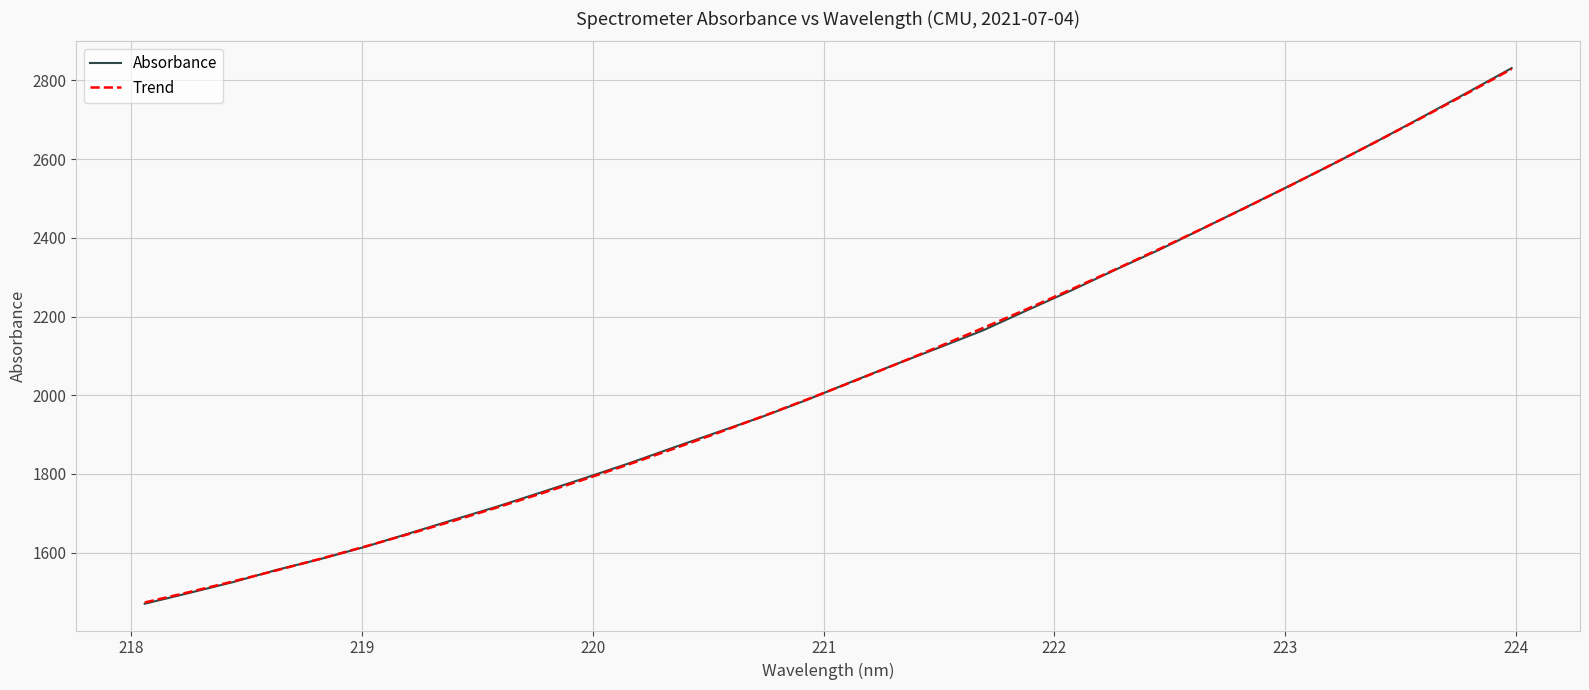

What is the minimum value shown in the chart?

1470.1